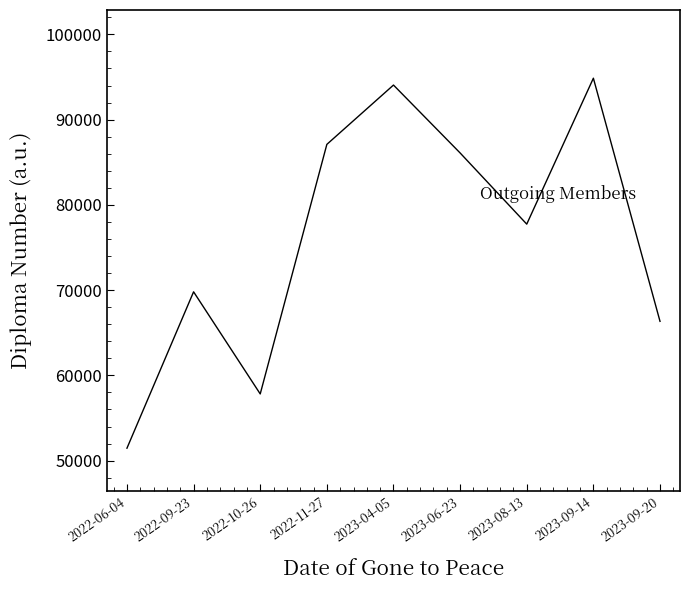

True or false: the data shows 139737.6 at 2023-08-13.

False